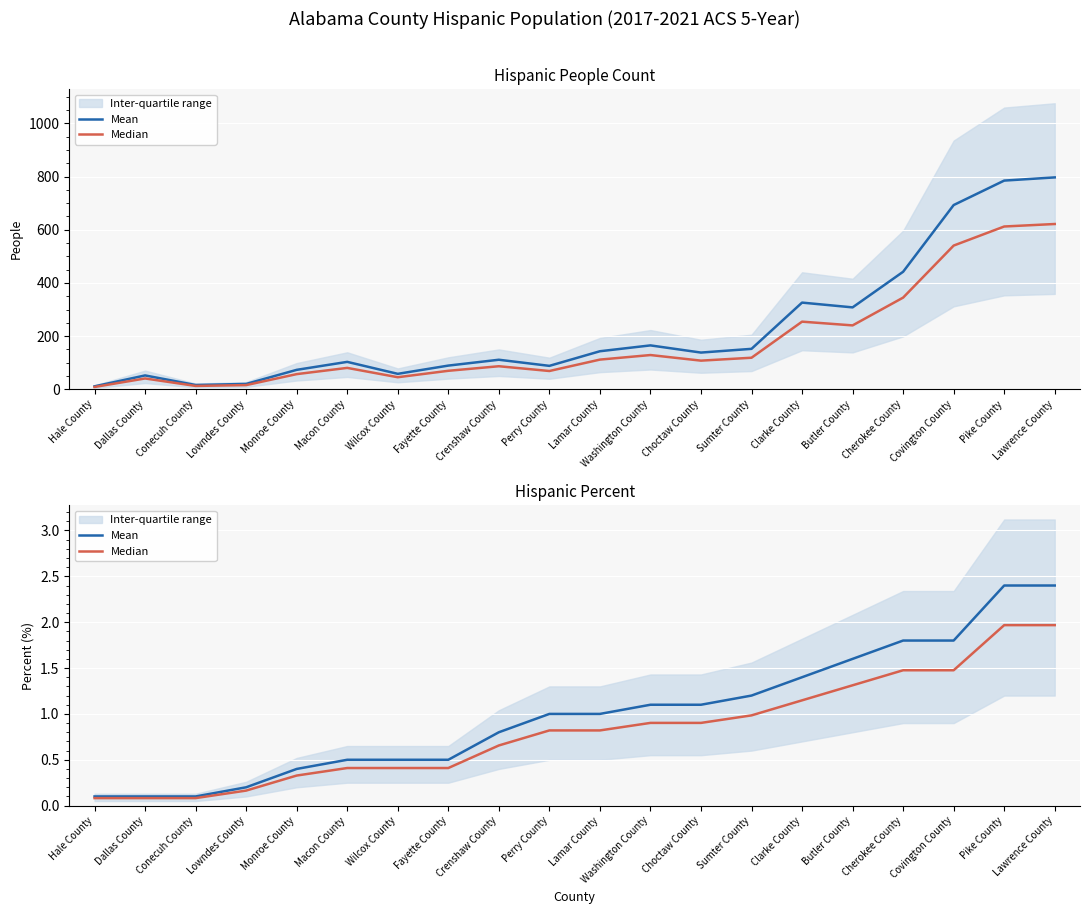

Is the value of Median at Conecuh County greater than the value of Mean at Conecuh County?

No